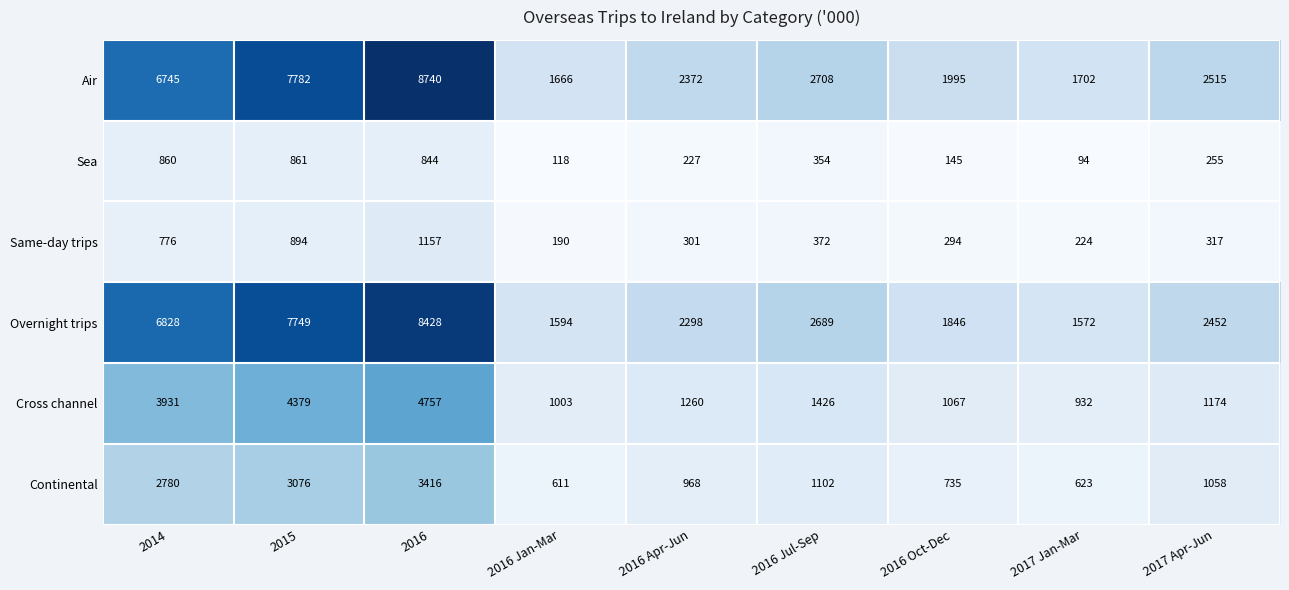

What is the maximum value shown in the chart?

8740